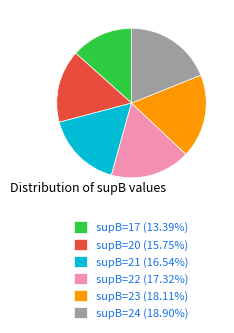

Do supB=22 (17.32%) and supB=21 (16.54%) together represent more than half of the pie?

No